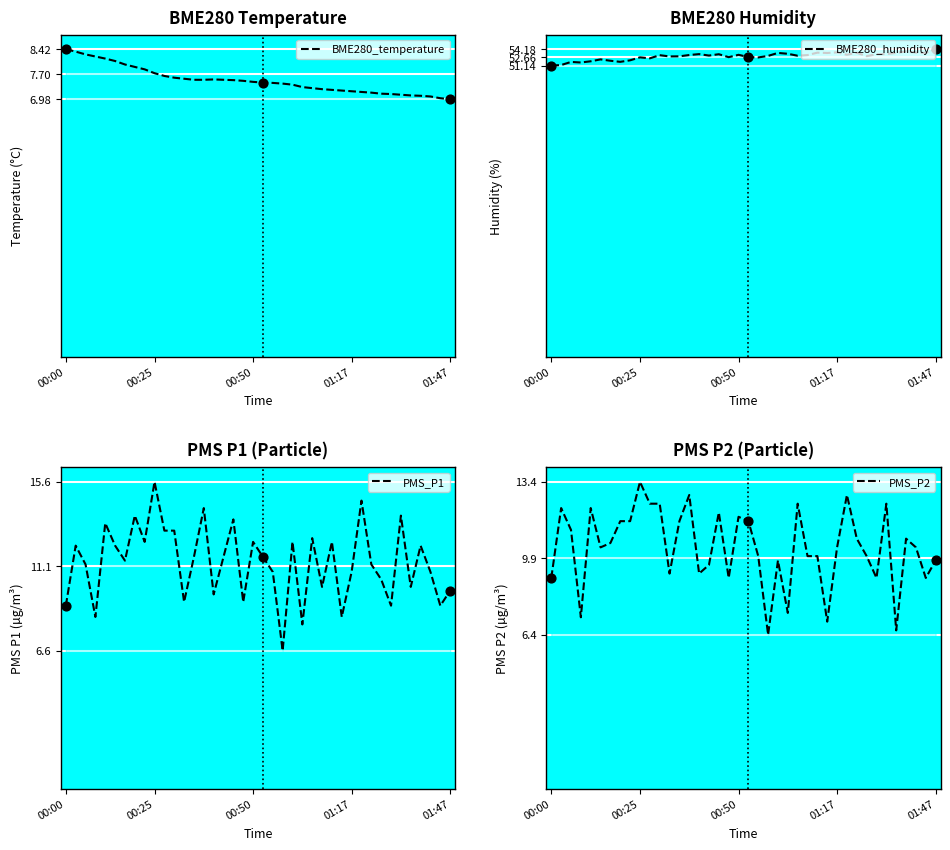

At how many categories does at least one series exceed 38?

40